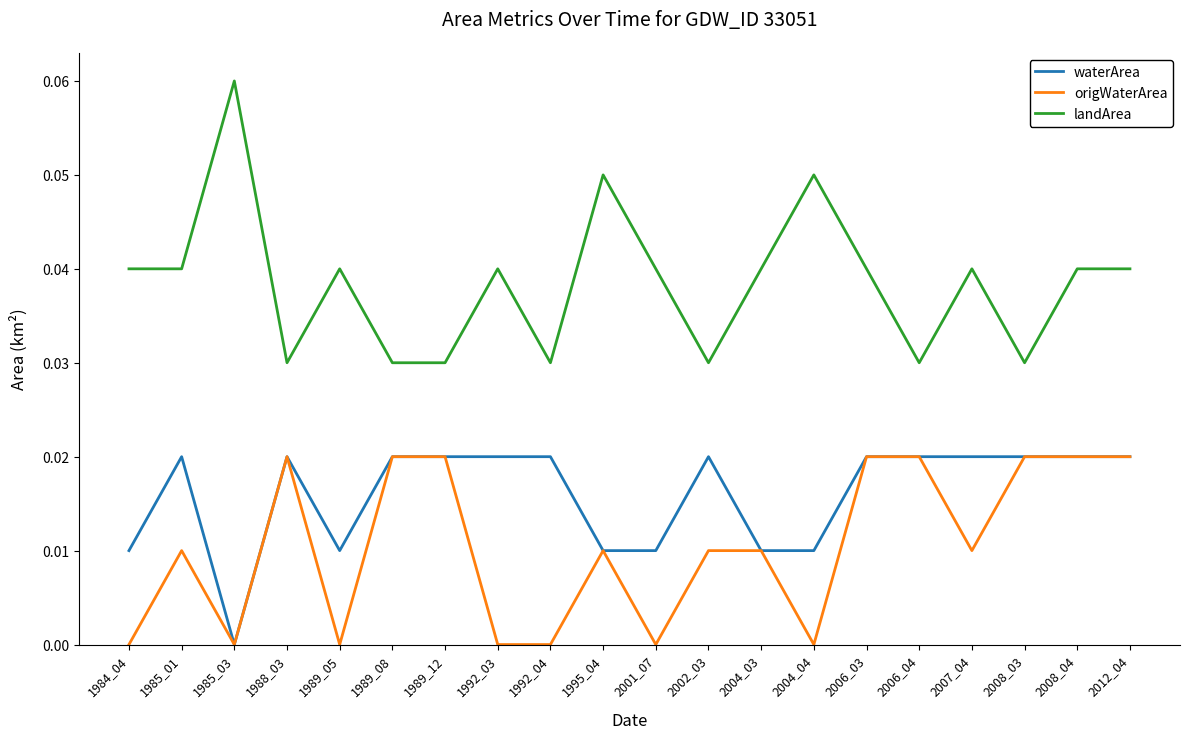

Which series changed the most between 1992_04 and 2008_03?

origWaterArea